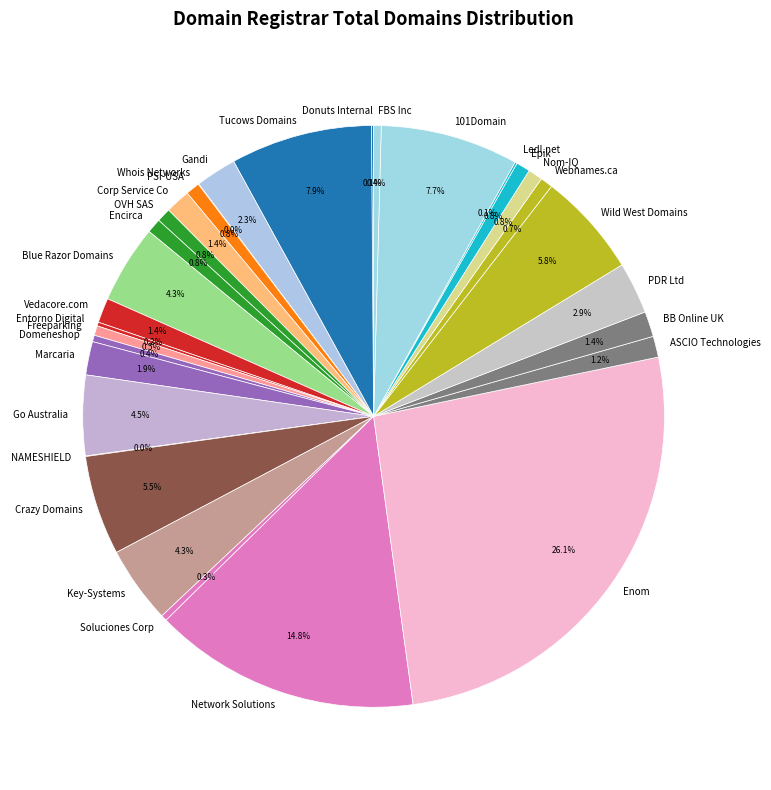

To the nearest percent, what is the average slice percentage?

3%